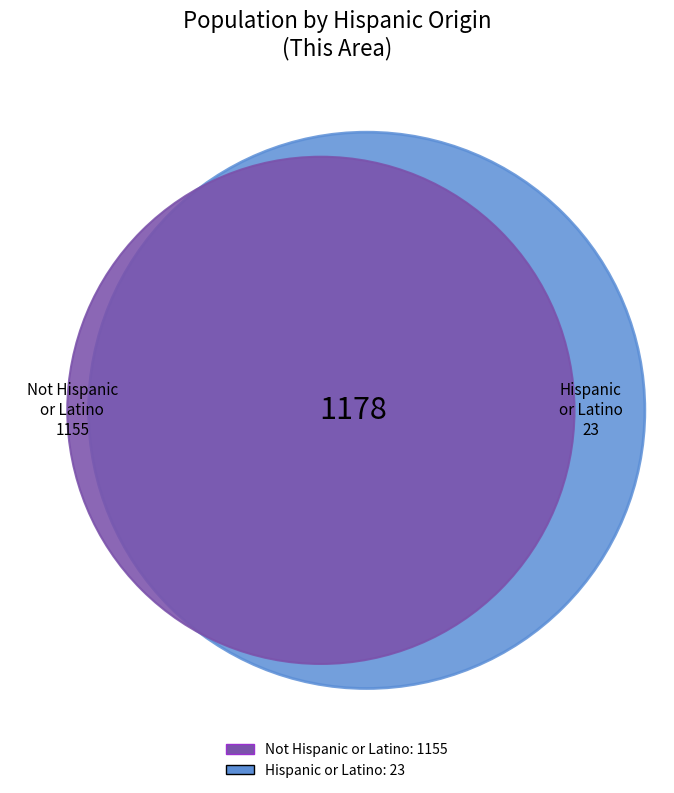

Which slice is the largest?

Not Hispanic or Latino